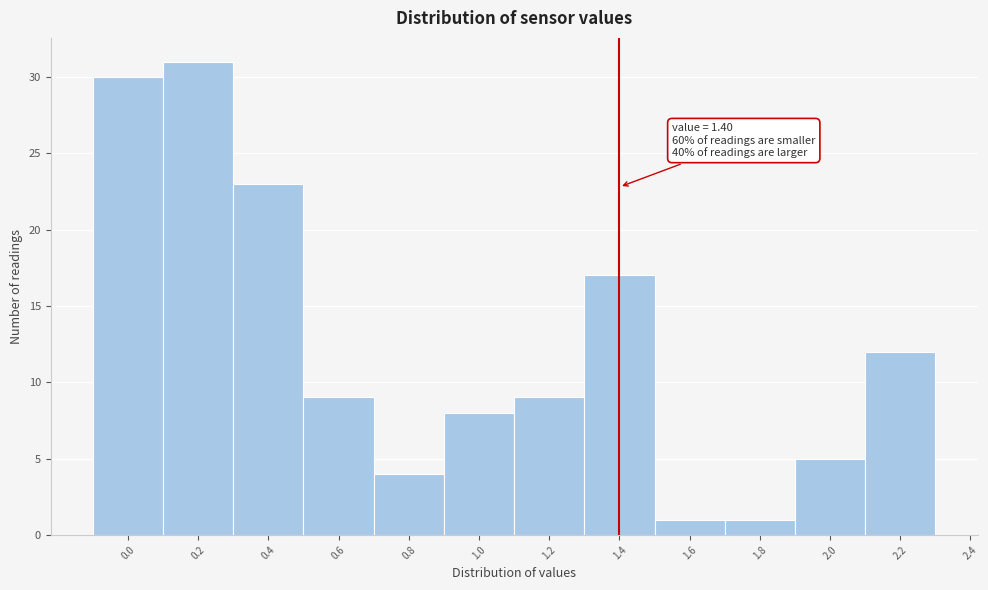

Over which range of the x-axis is the bar tallest?

0.1 to 0.3